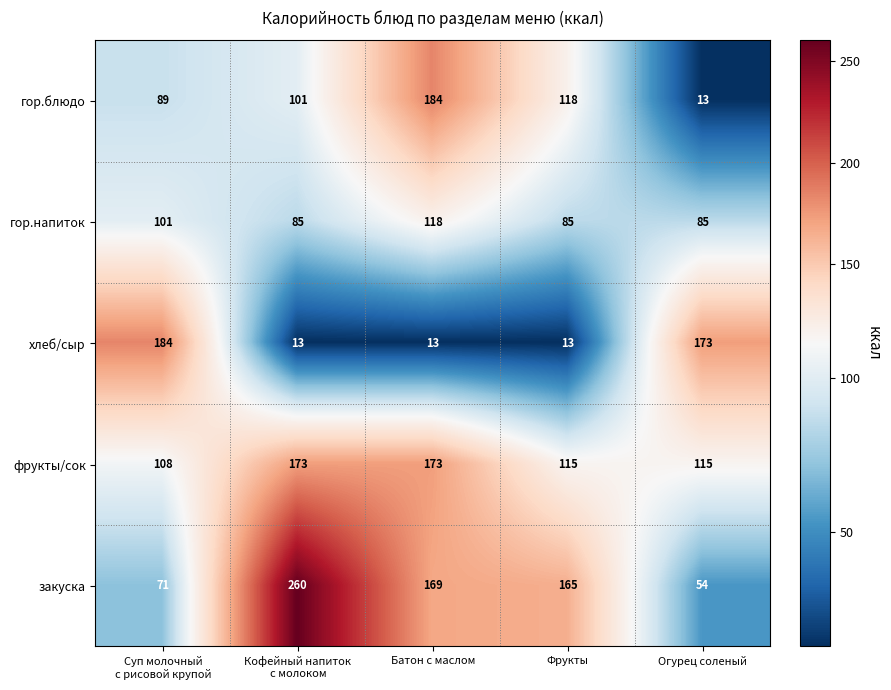

What is the minimum value for гор.напиток?

85